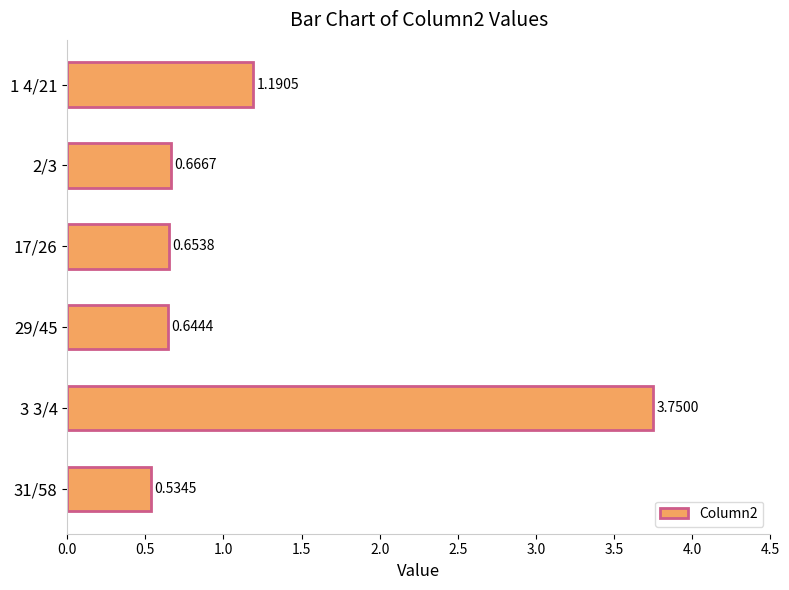

Rank the categories by value from highest to lowest.

3 3/4, 1 4/21, 2/3, 17/26, 29/45, 31/58